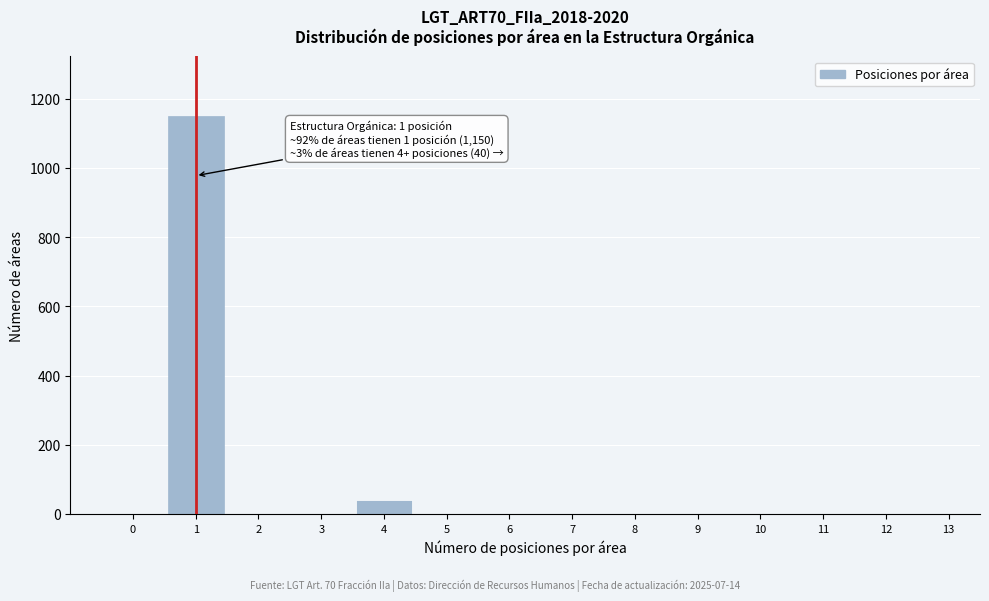

Reading right to left, extract all data points from this chart.

13=0	12=0	11=0	10=0	9=0	8=0	7=0	6=0	5=0	4=40	3=0	2=0	1=1150	0=0